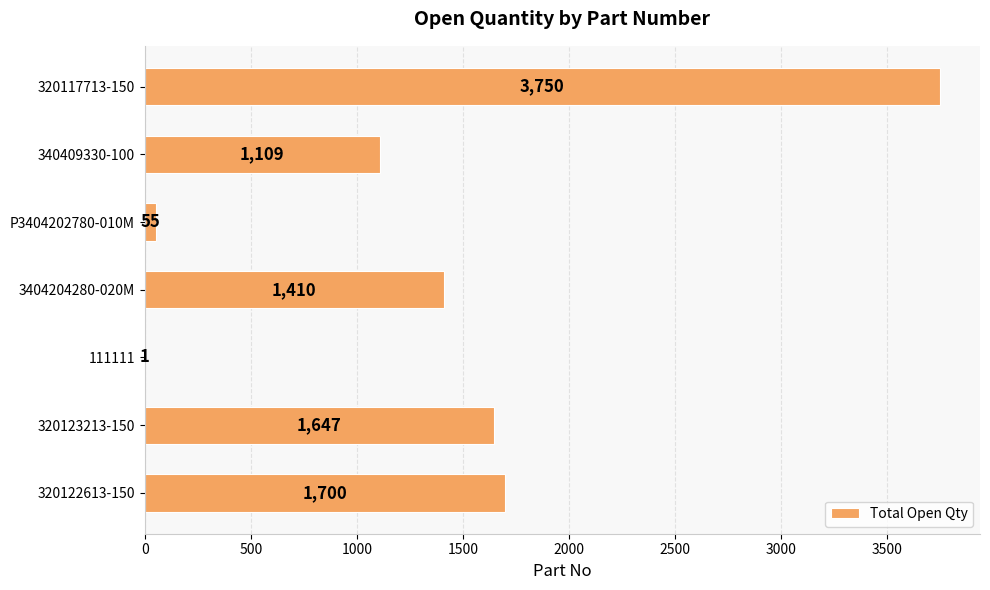

Are the bars horizontal?

Yes